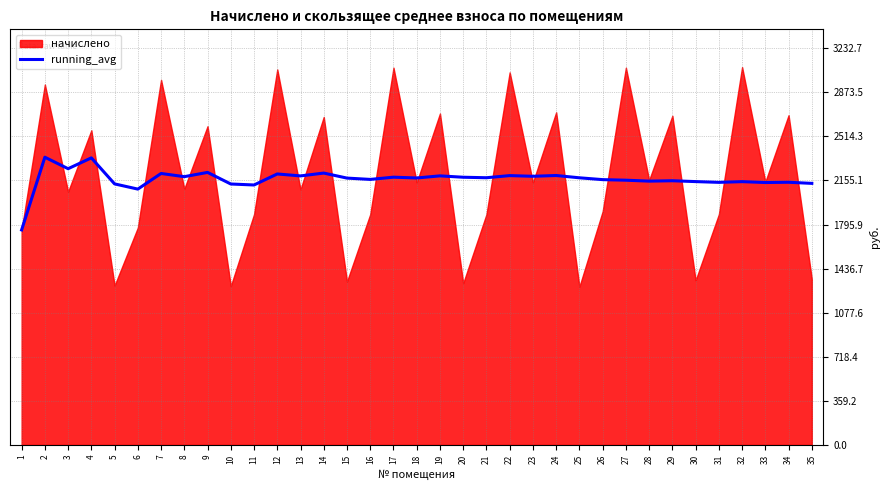

What is the maximum value for running_avg?

2344.5